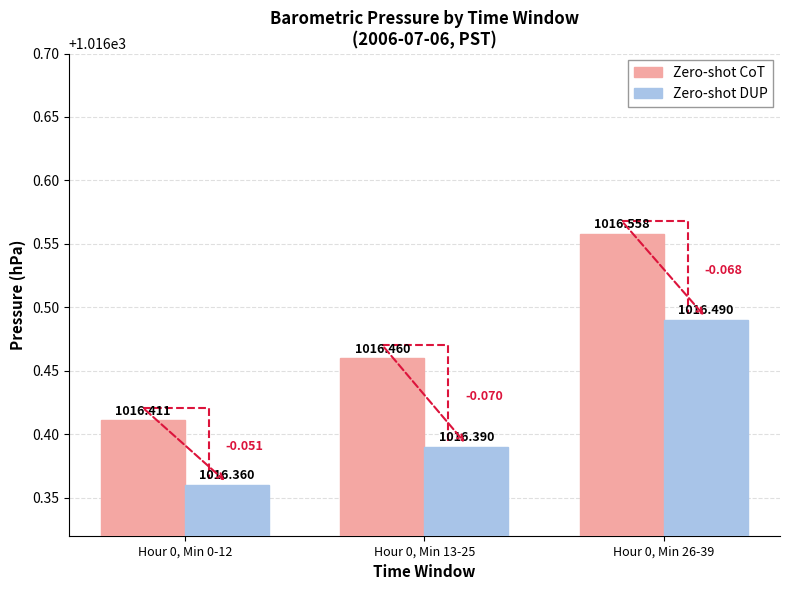

What is the sum of the Zero-shot DUP values at Hour 0, Min 26-39 and Hour 0, Min 13-25?

2032.9